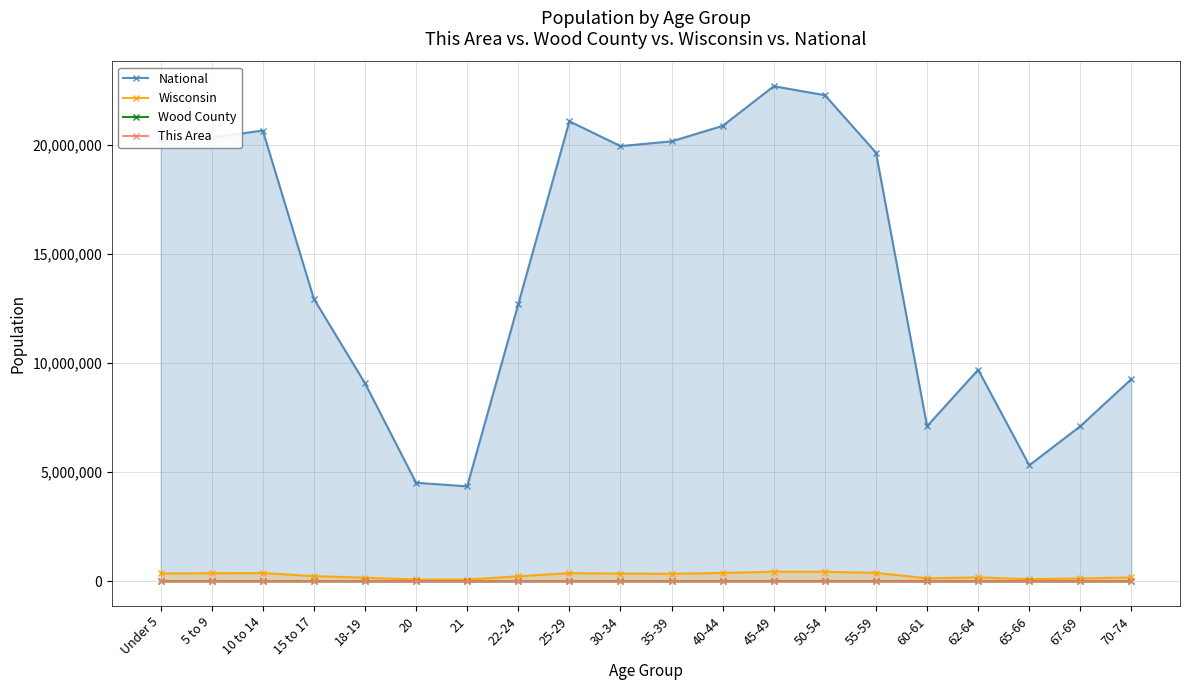

True or false: Wisconsin and Wood County intersect in this chart.

False